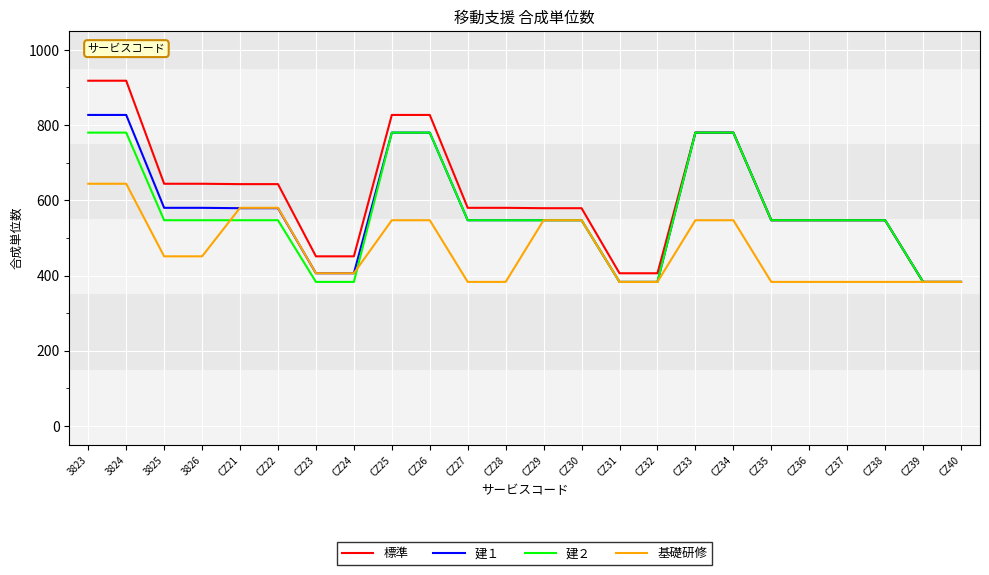

What is the difference between the maximum and minimum values in the 建２ series?

397